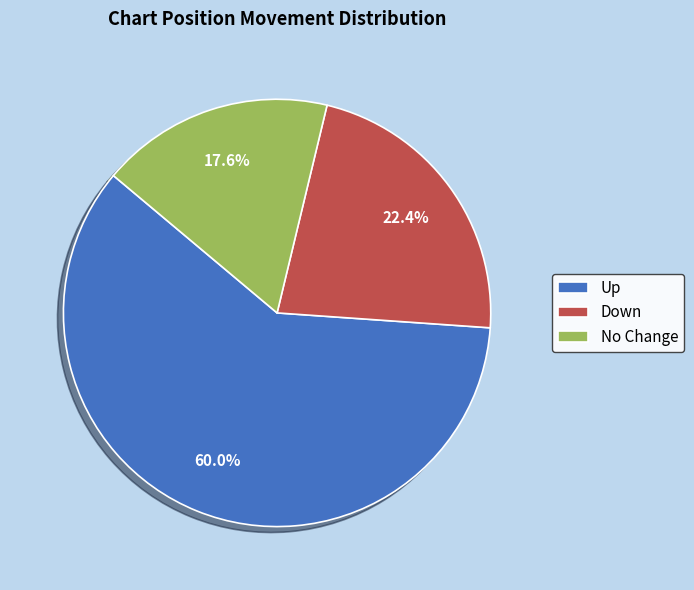

How many slices are in this pie chart?

3